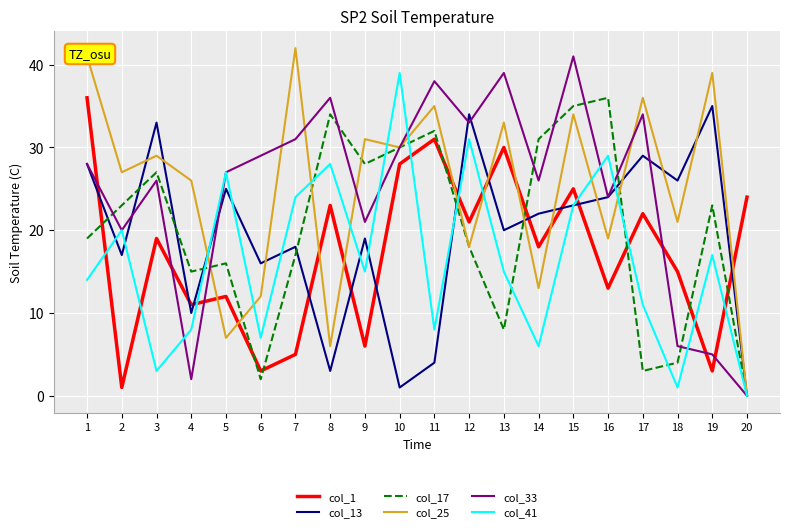

What is the maximum value shown in the chart?

42